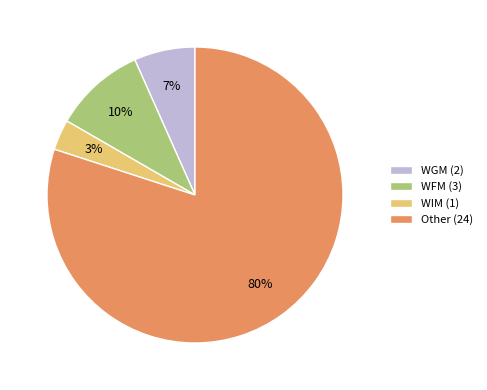

Is the sum of WFM and WIM greater than half?

No